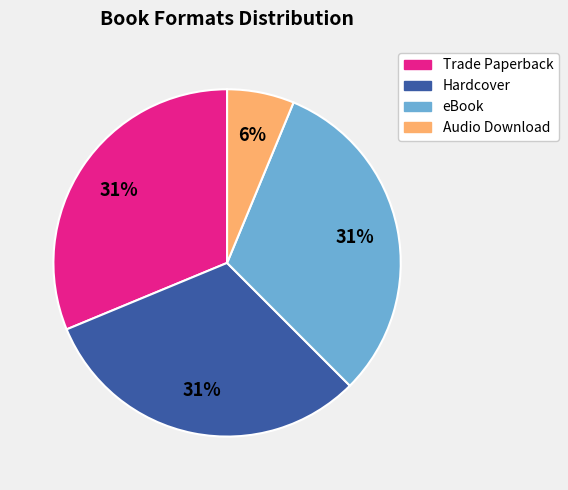

What percentage is the Trade Paperback slice, to the nearest percent?

31%